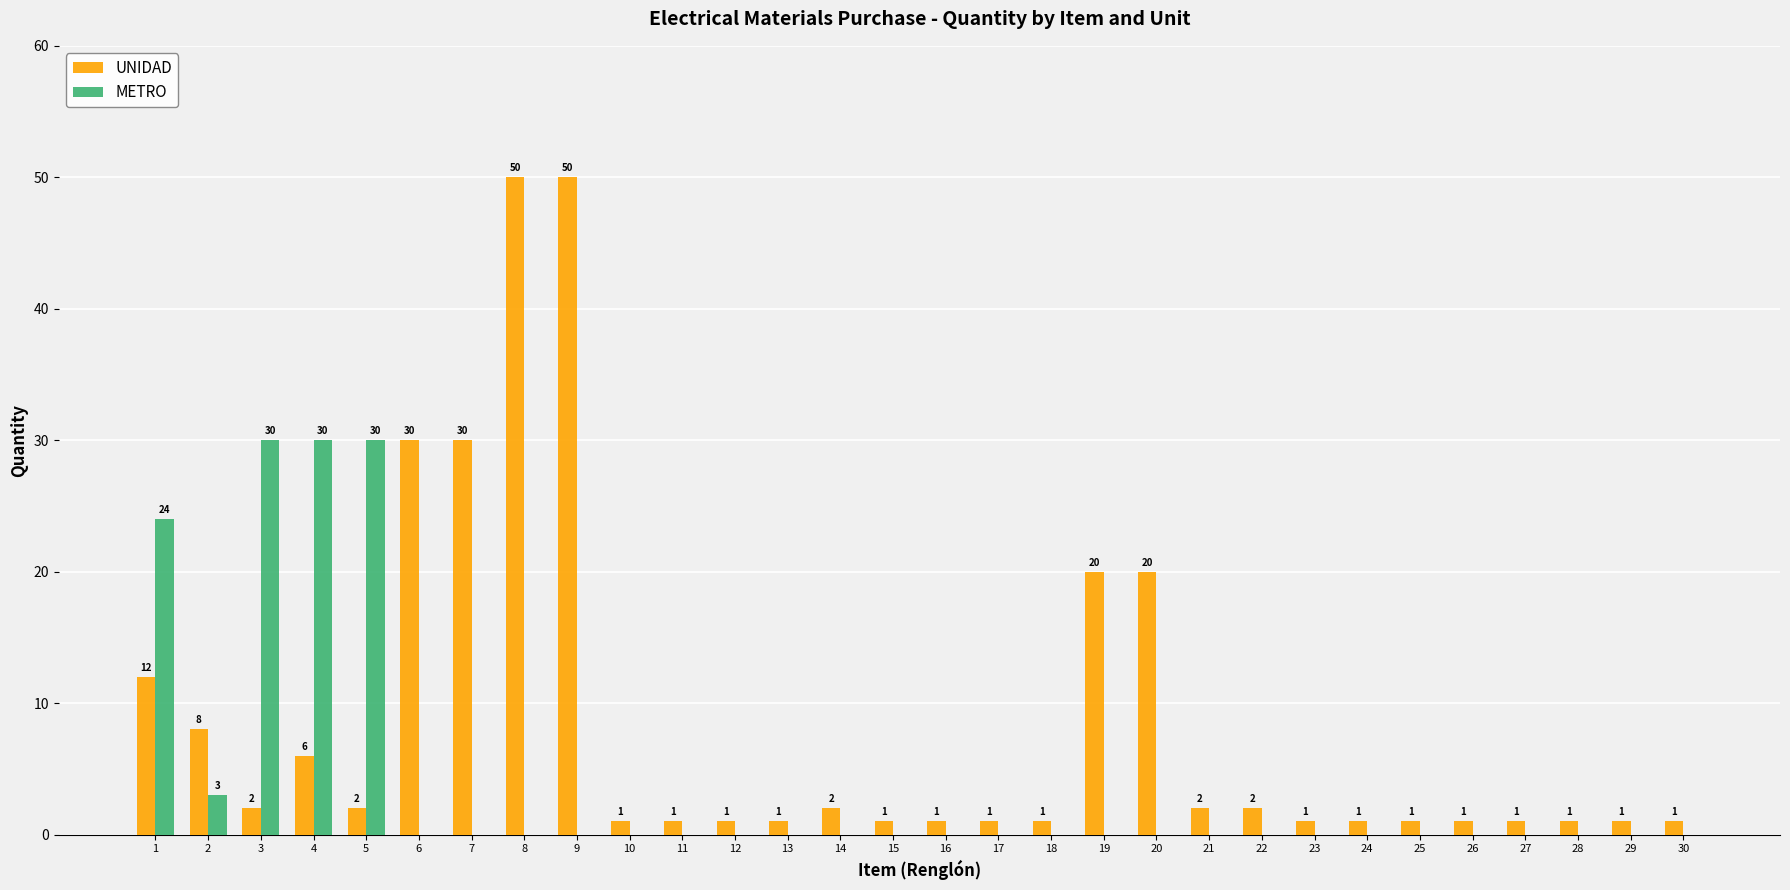

What is the maximum value shown in the chart?

50